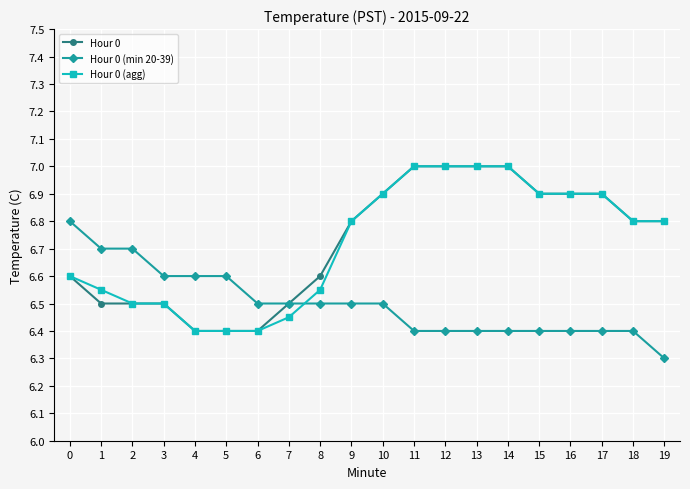

How many lines are shown in the chart?

3